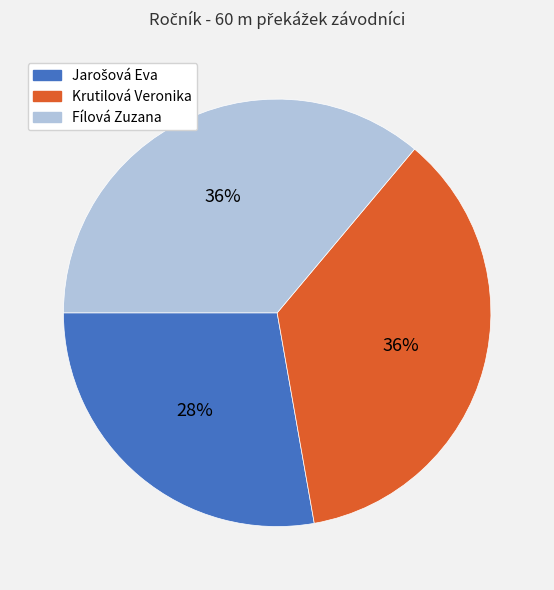

Does Krutilová Veronika represent more than half of the total?

No